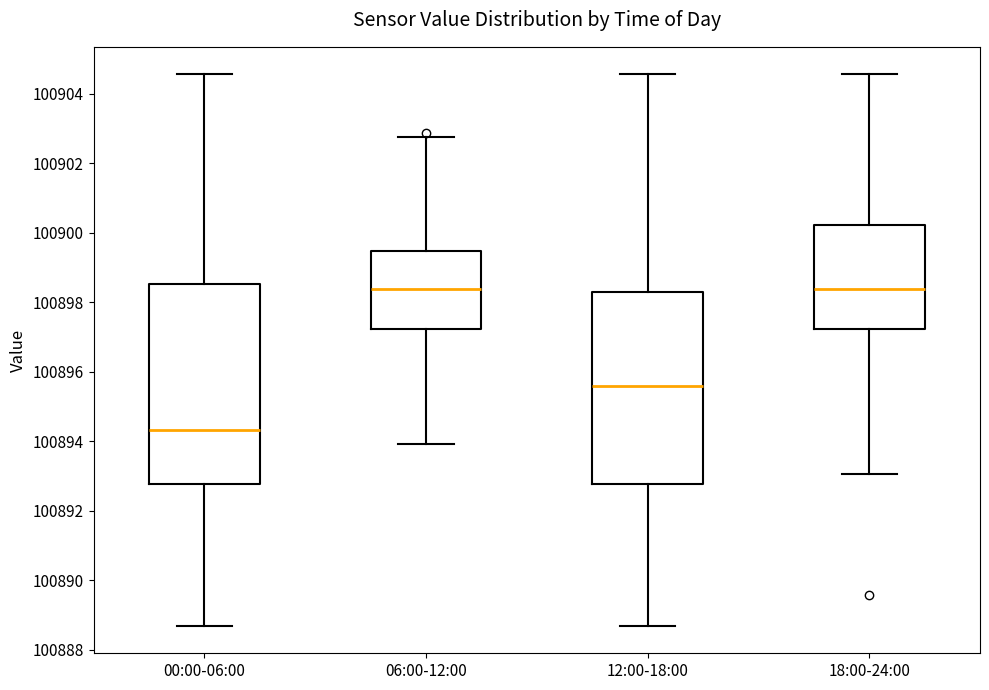

Reading left to right, read every box against the y-axis: the position of its median line, the range the box covers, and the ends of its whiskers. The values are not printed on the chart, so give them approximately, as read against the axis.

00:00-06:00: median 100894.4, box 100892.8 to 100898.6, whiskers 100888.6 to 100904.6
06:00-12:00: median 100898.4, box 100897.2 to 100899.4, whiskers 100894.0 to 100902.8
12:00-18:00: median 100895.6, box 100892.8 to 100898.4, whiskers 100888.6 to 100904.6
18:00-24:00: median 100898.4, box 100897.2 to 100900.2, whiskers 100893.0 to 100904.6